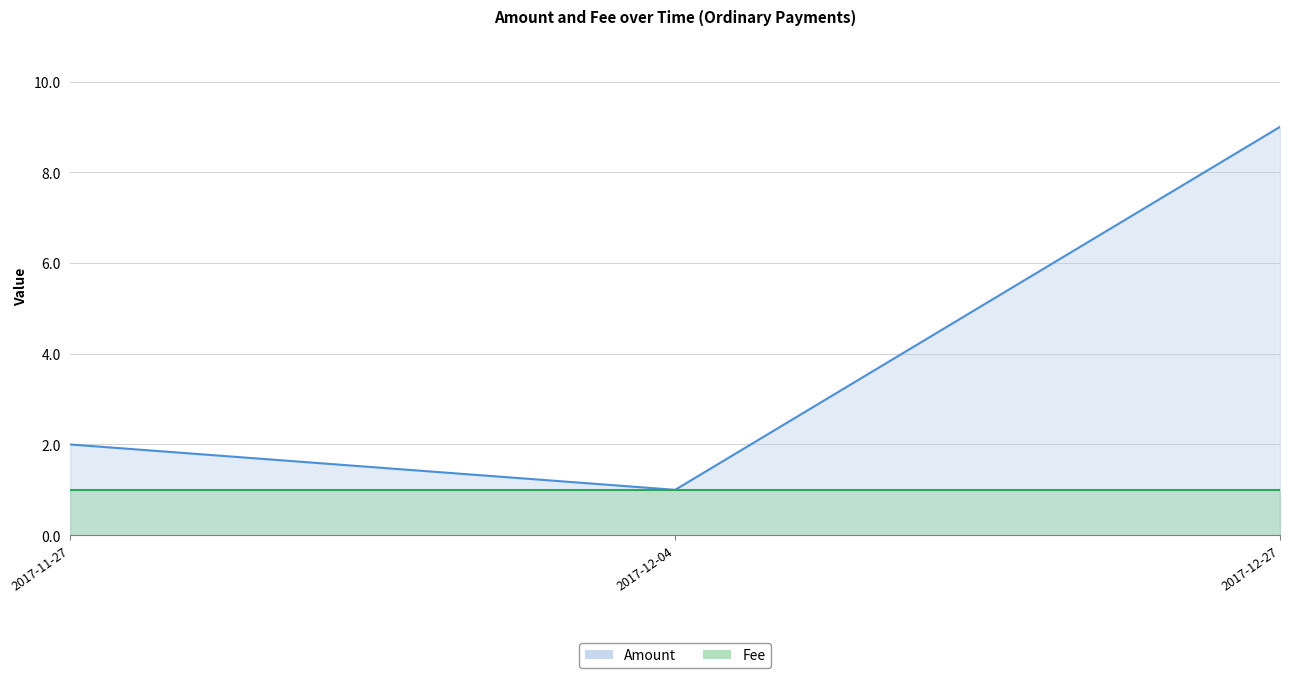

What is the change in value from 2017-11-27 to 2017-12-04?

-1